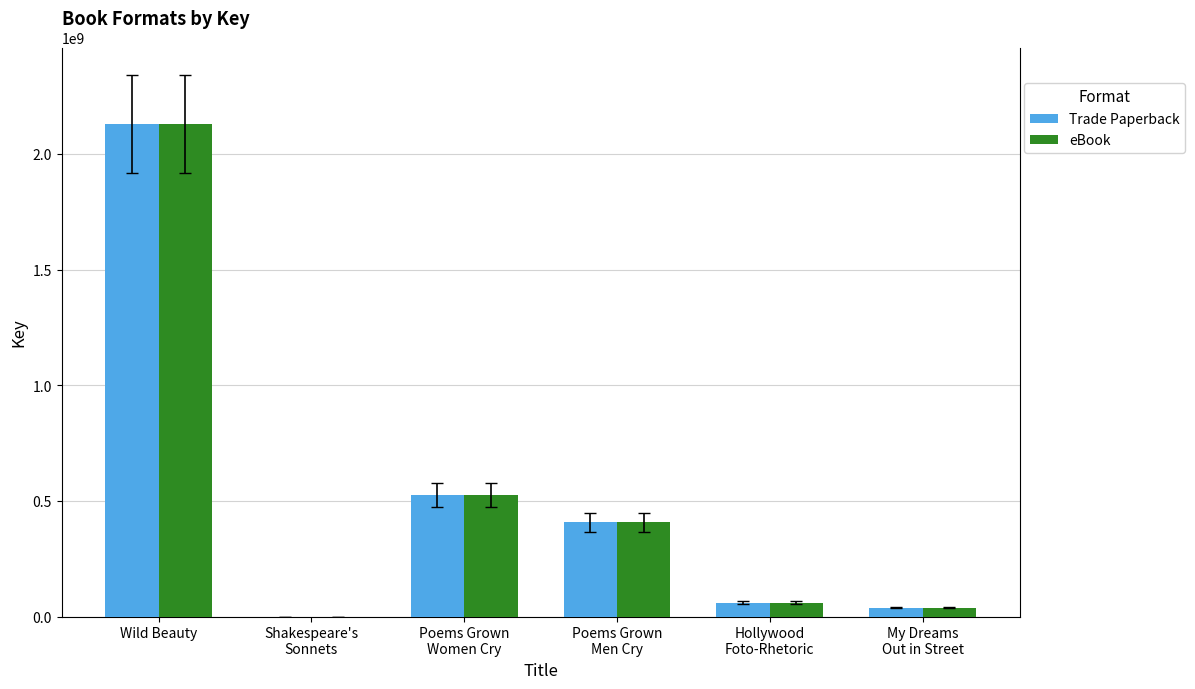

What are all the series names shown in the legend?

Trade Paperback, eBook